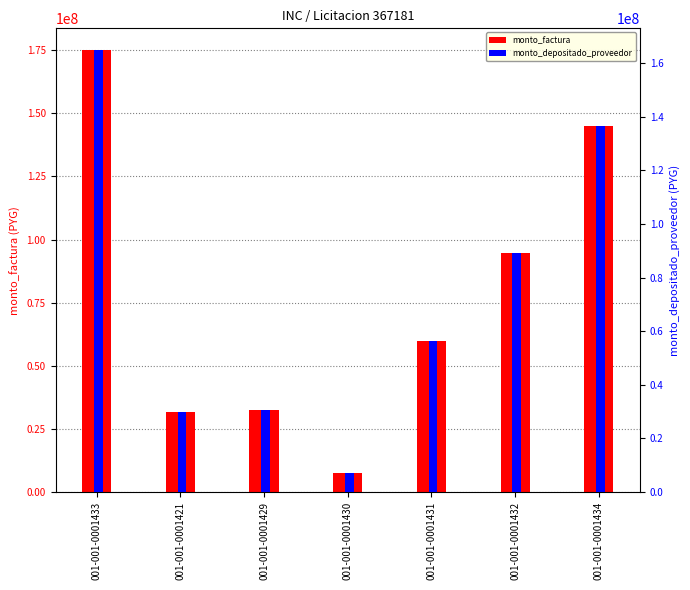

How many bars are there in total?

14